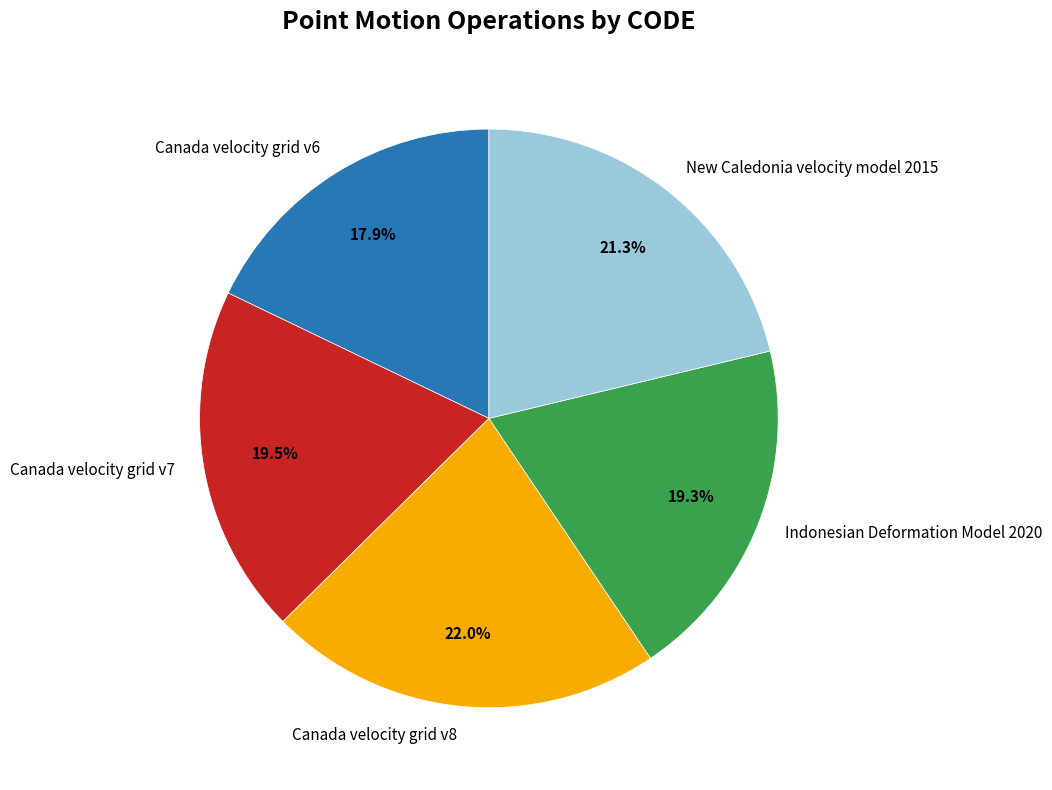

Approximately how many times larger is the value at Indonesian Deformation Model 2020 compared to New Caledonia velocity model 2015?

0.9